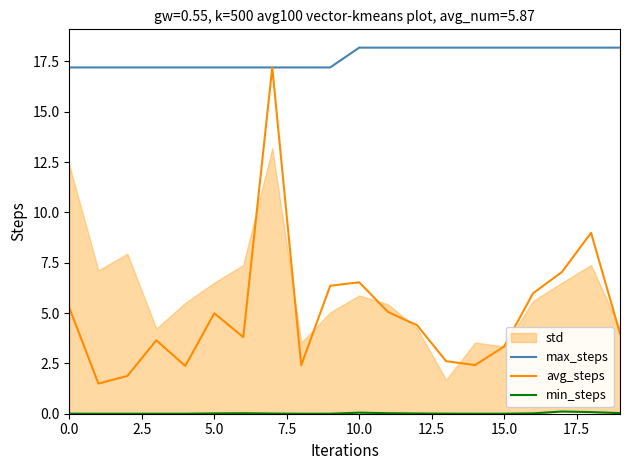

List the series in order of their overall mean, highest first.

max_steps, avg_steps, min_steps